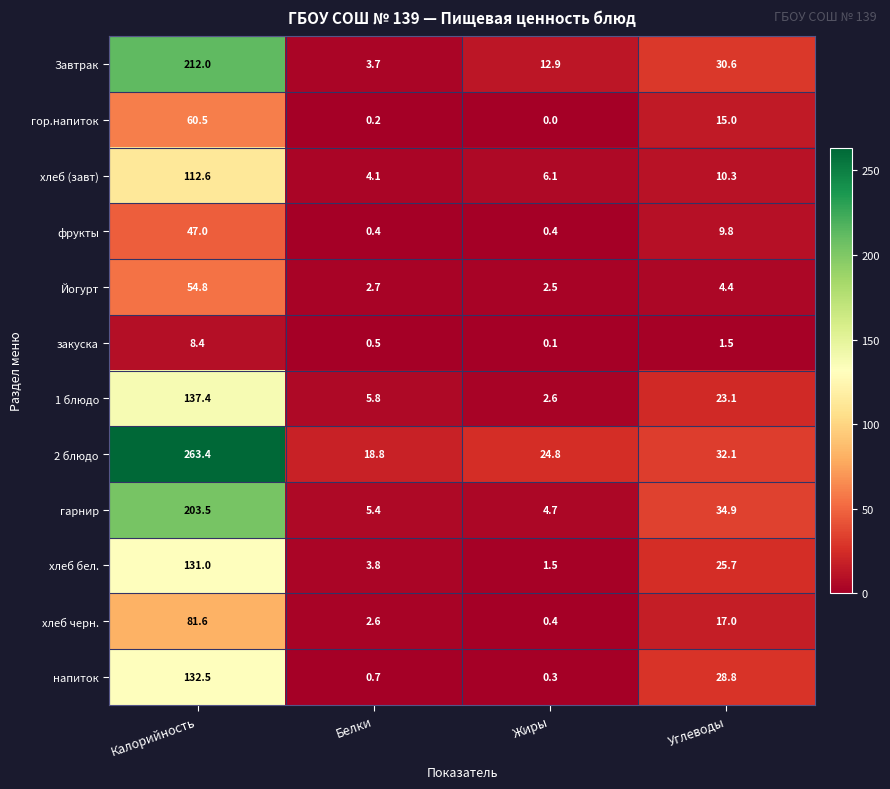

Is it true that гор.напиток equals 13.4 at Калорийность?

False